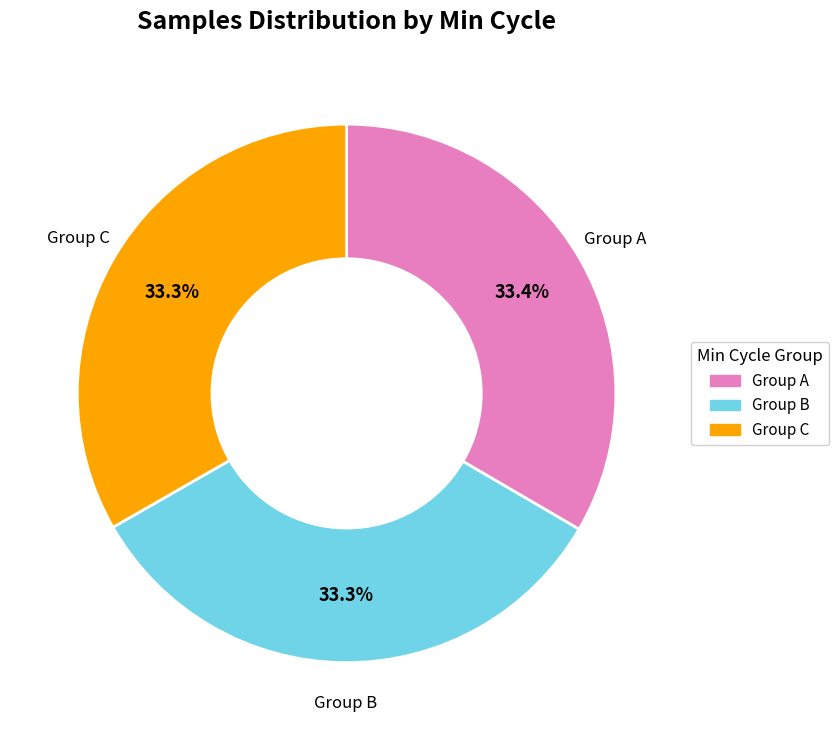

Does any single category account for the majority?

No